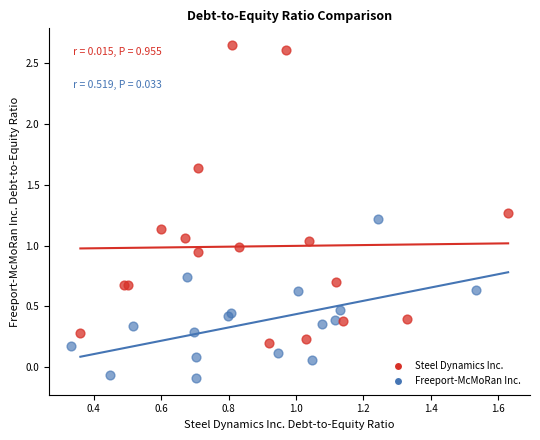

Which series reaches the minimum Y coordinate?

Freeport-McMoRan Inc.